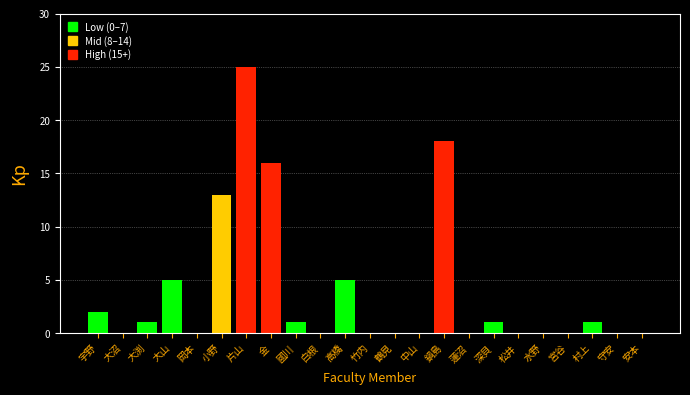

Reading left to right, extract all data points from this chart.

宇野=2	大沼=0	大渕=1	大山=5	岡本=0	小野=13	片山=25	金=16	國川=1	白根=0	高橋=5	竹内=0	鶴見=0	中山=0	鍋島=18	蓮沼=0	深貝=1	松井=0	水野=0	宮谷=0	村上=1	守安=0	安本=0